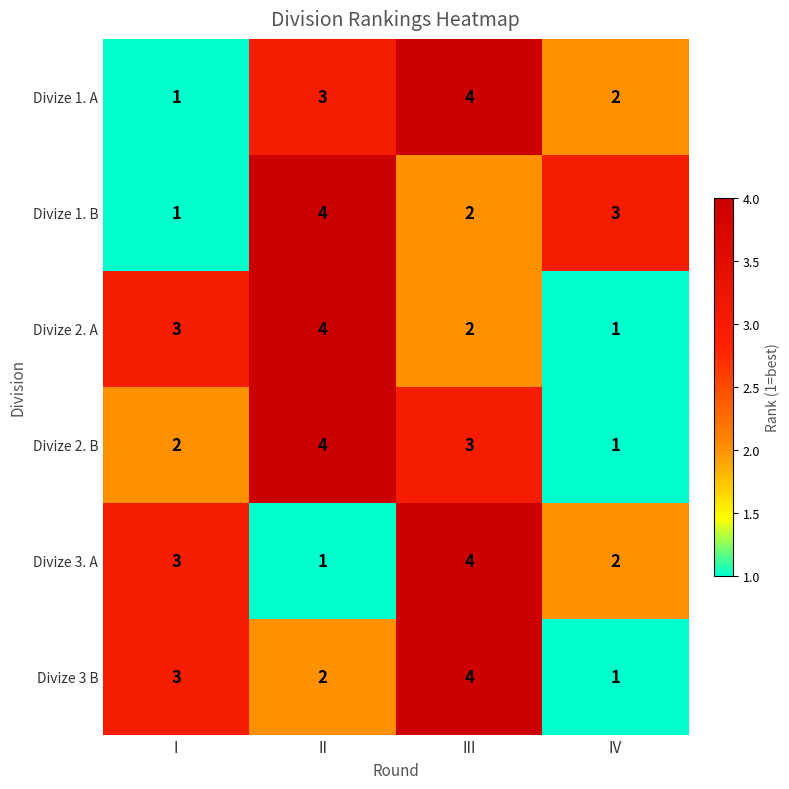

What is the spread (max minus min) of values at I?

2